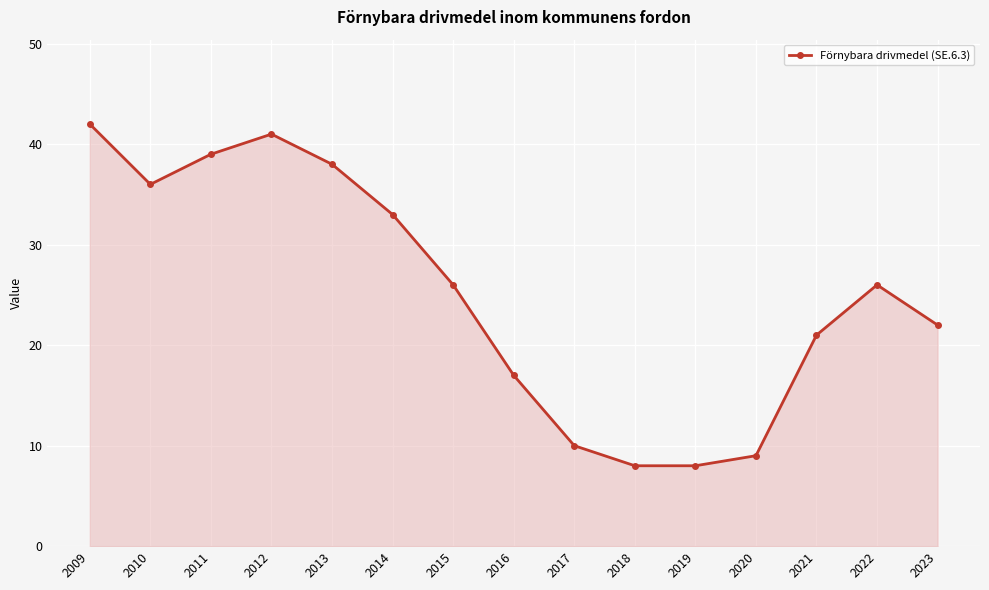

Reading left to right, list all the values displayed in this chart.

42	36	39	41	38	33	26	17	10	8	8	9	21	26	22